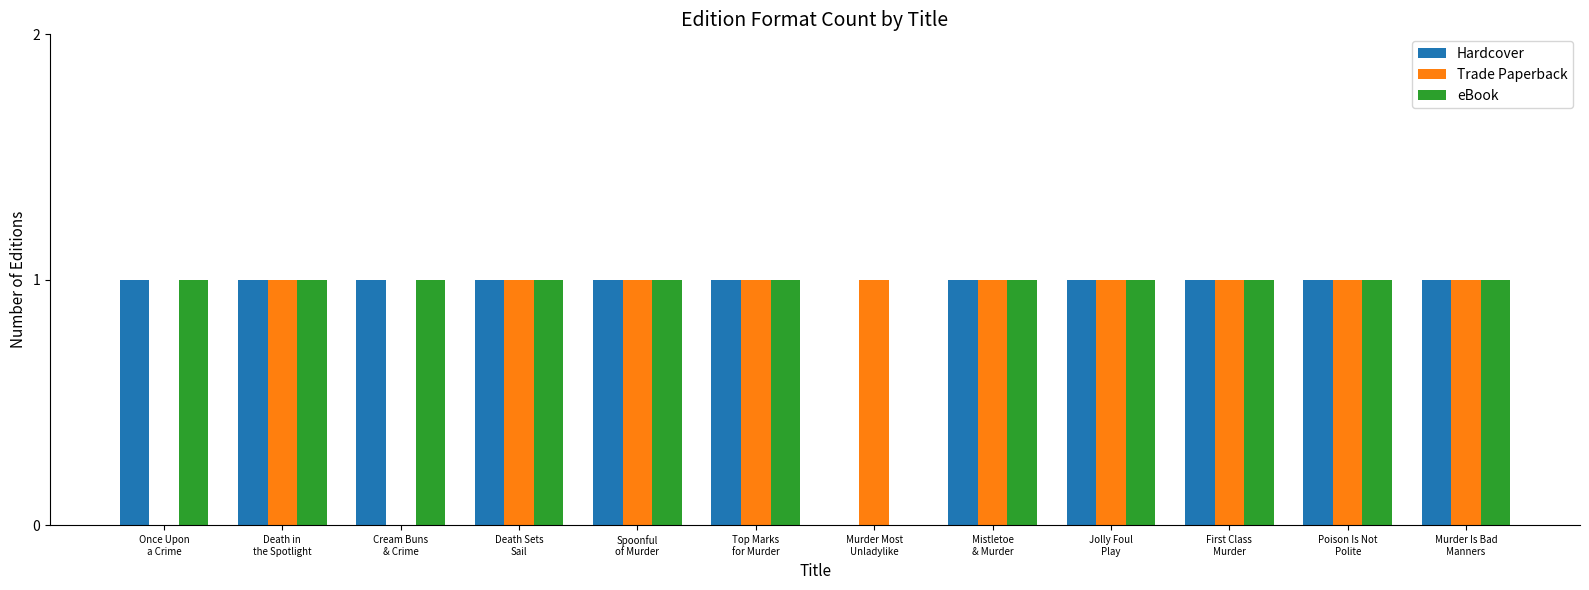

What is the sum of all Hardcover values?

11